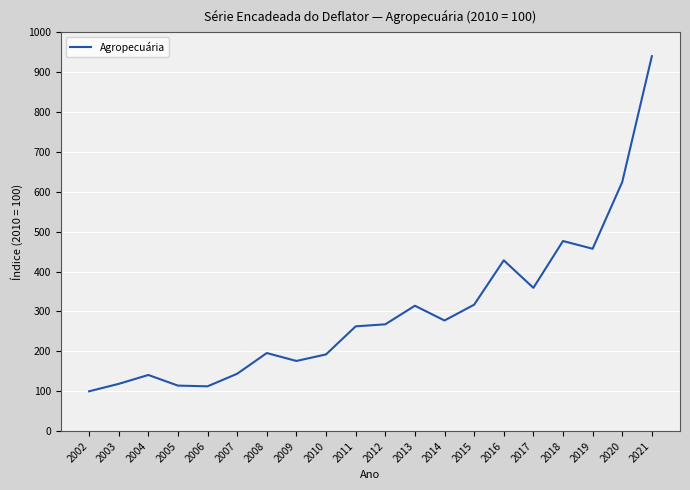

Which has a higher value, 2005 or 2011?

2011